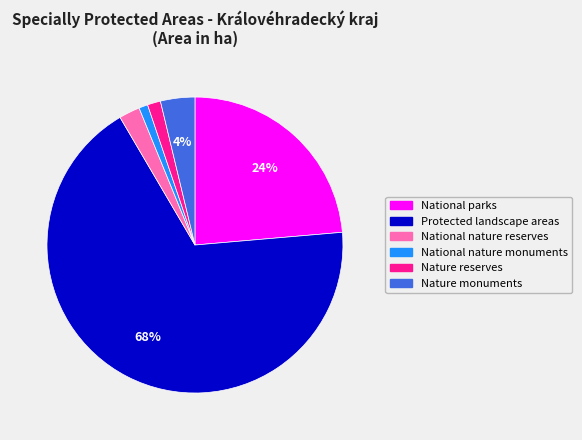

How many slices are in this pie chart?

6